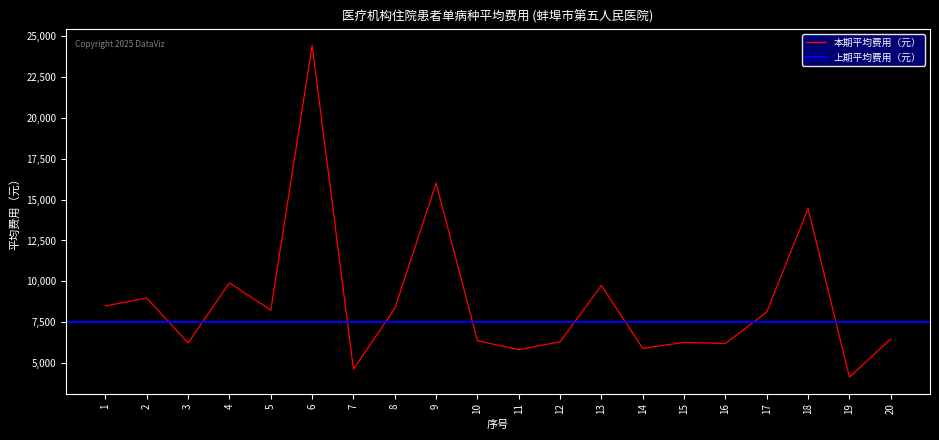

What is the value of the 18th point from the left?

14449.4